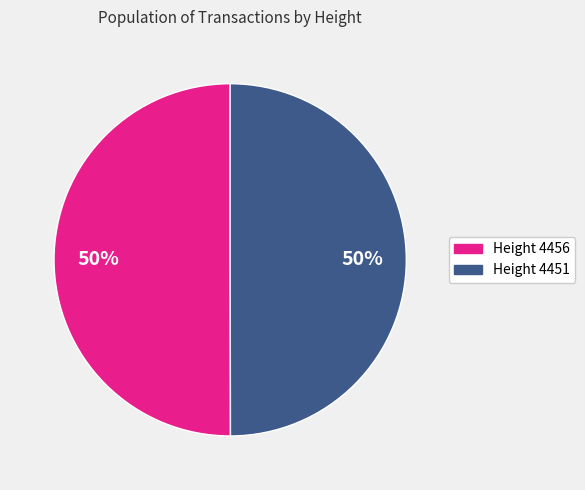

To the nearest percent, what is the average slice percentage?

50%